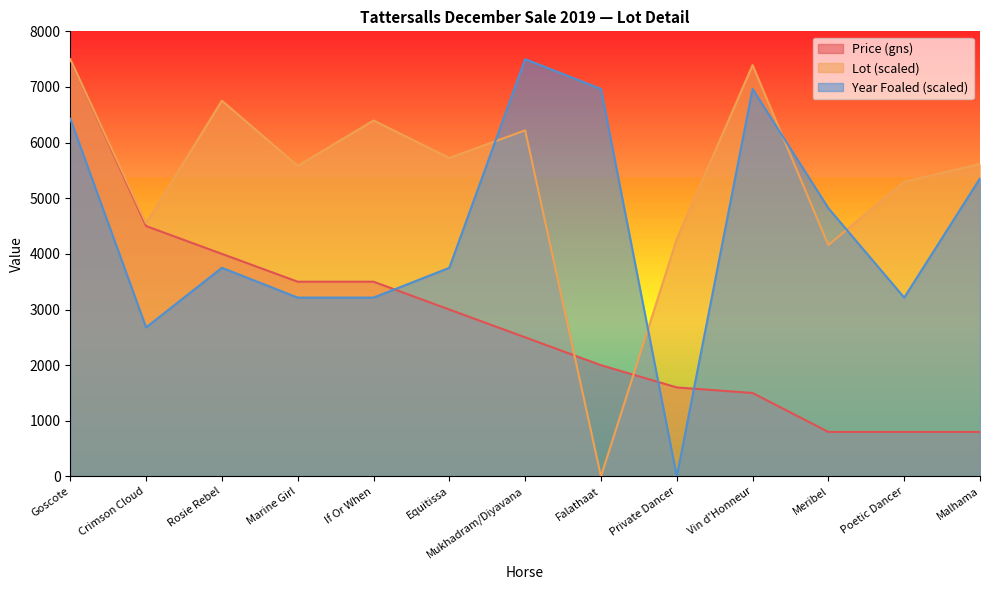

Which series has the widest spread of values?

Lot